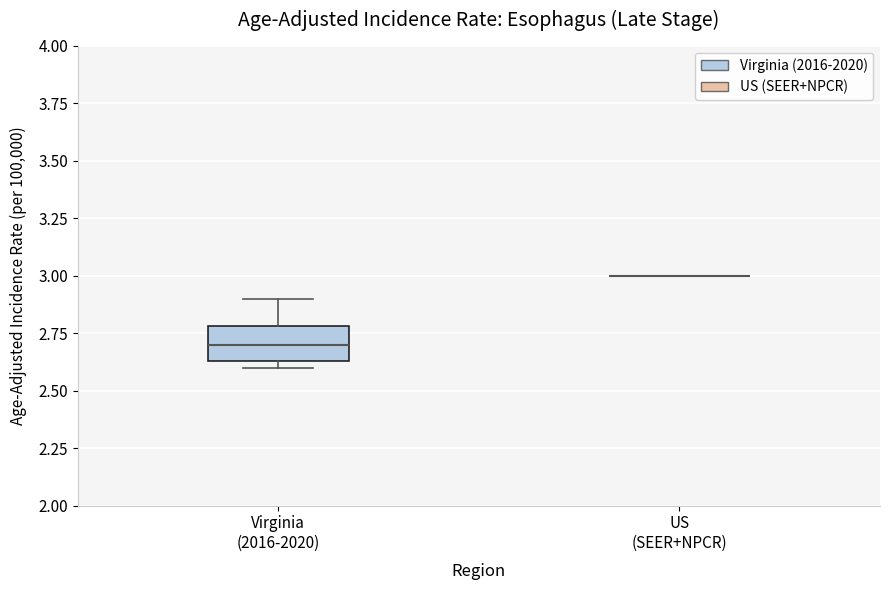

Which box is the tallest, from its lower edge to its upper edge?

Virginia (2016-2020)